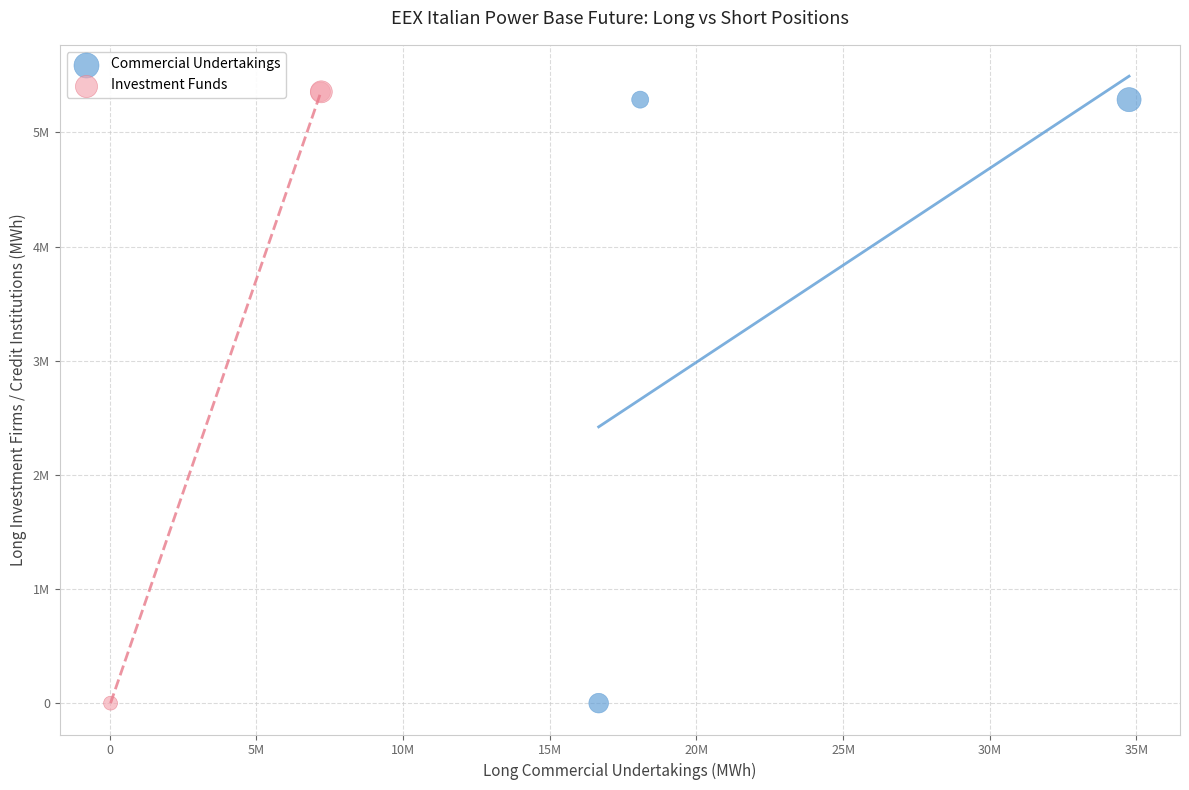

Which series contains the highest Y value?

Investment Funds